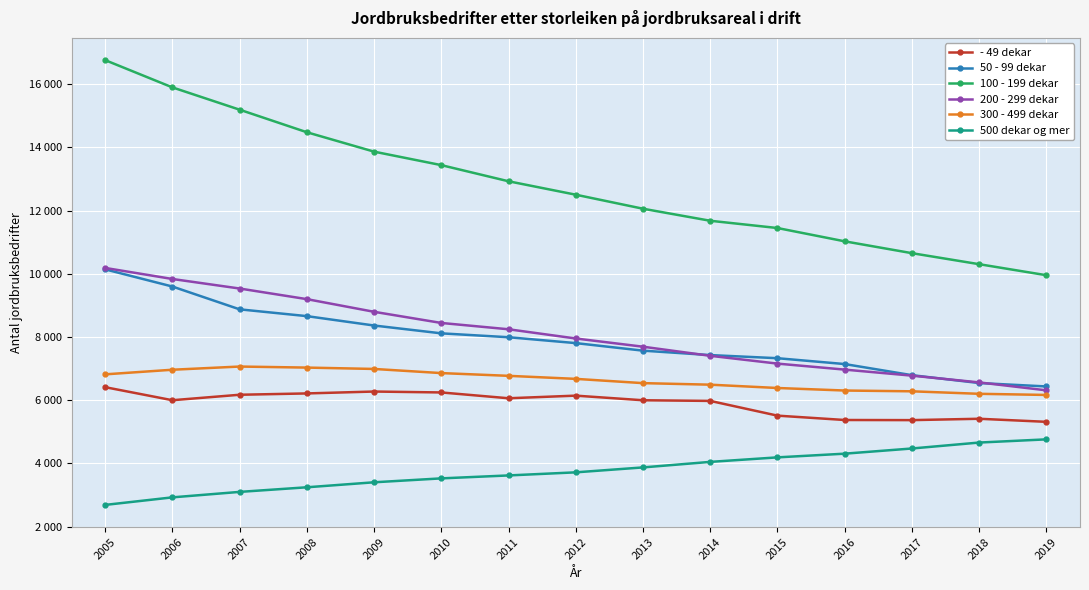

True or false: 300 - 499 dekar and 500 dekar og mer intersect in this chart.

False